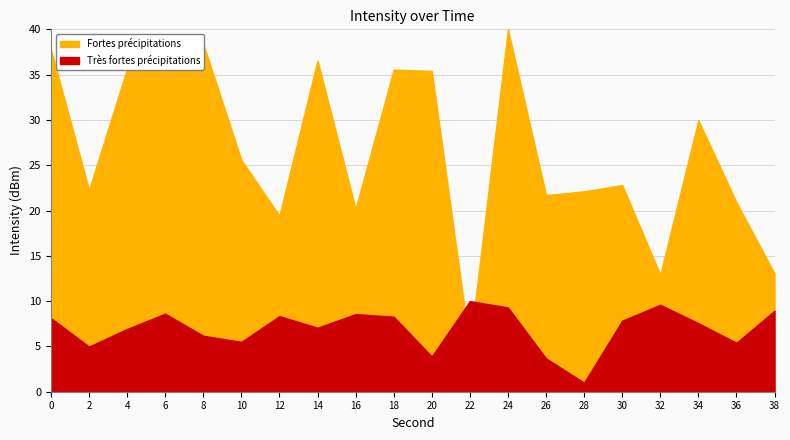

How many intersections are there between Fortes précipitations and Très fortes précipitations?

2